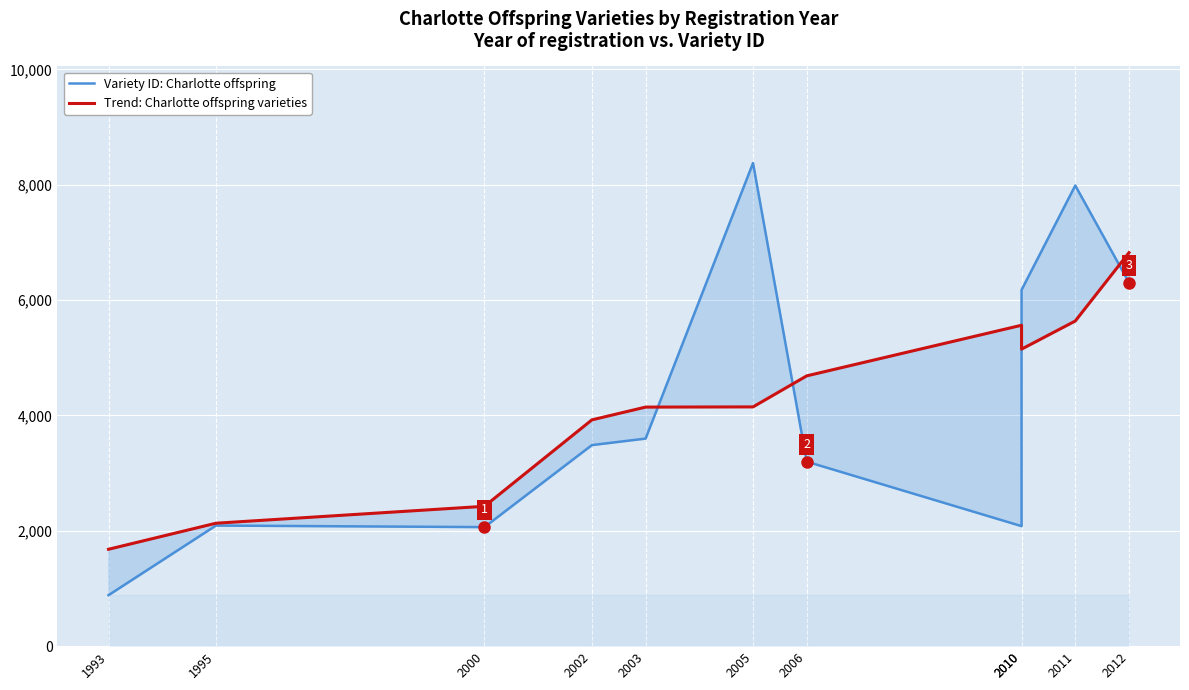

Reading left to right, list all the values displayed in this chart.

Variety ID: Charlotte offspring: 1993=884.0	1995=2091.0	2000=2064.0	2002=3486.0	2003=3599.0	2005=8376.0	2006=3199.0	2010=2081.0	2010=6177.0	2011=7987.0	2012=6304.0
Trend: Charlotte offspring varieties: 1993=1679.7	1995=2131.2	2000=2424.8	2002=3923.2	2003=4144.8	2005=4148.2	2006=4686.4	2010=5564.0	2010=5149.6	2011=5637.2	2012=6822.7